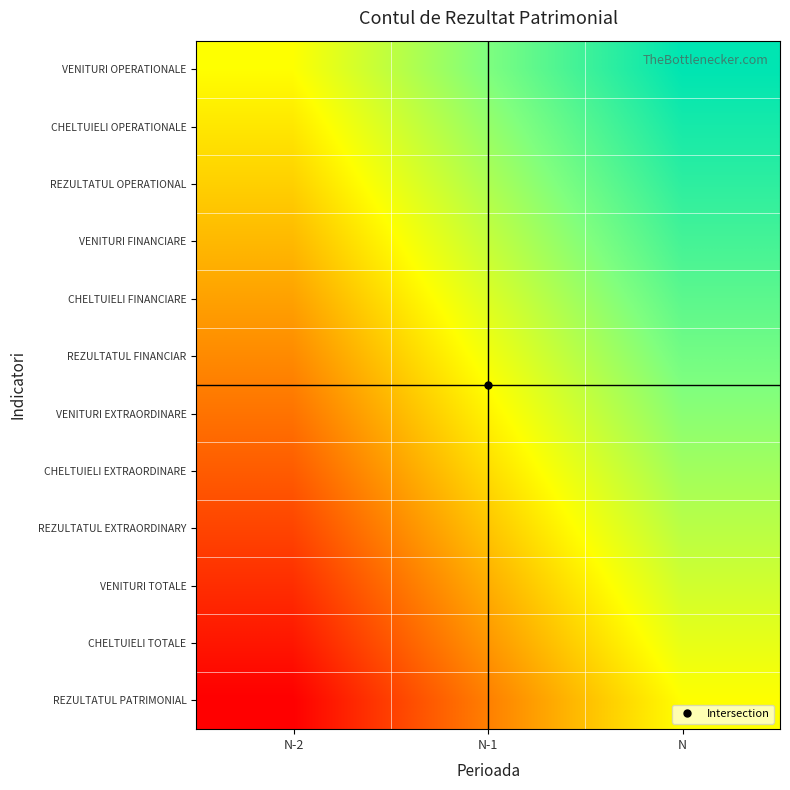

Reading left to right, extract all data points from this chart.

VENITURI OPERATIONALE: N-2=50000.0	N-1=75000.0	N=100000.0
CHELTUIELI OPERATIONALE: N-2=45454.5	N-1=70454.5	N=95454.5
REZULTATUL OPERATIONAL: N-2=40909.1	N-1=65909.1	N=90909.1
VENITURI FINANCIARE: N-2=36363.6	N-1=61363.6	N=86363.6
CHELTUIELI FINANCIARE: N-2=31818.2	N-1=56818.2	N=81818.2
REZULTATUL FINANCIAR: N-2=27272.7	N-1=52272.7	N=77272.7
VENITURI EXTRAORDINARE: N-2=22727.3	N-1=47727.3	N=72727.3
CHELTUIELI EXTRAORDINARE: N-2=18181.8	N-1=43181.8	N=68181.8
REZULTATUL EXTRAORDINARY: N-2=13636.4	N-1=38636.4	N=63636.4
VENITURI TOTALE: N-2=9090.9	N-1=34090.9	N=59090.9
CHELTUIELI TOTALE: N-2=4545.5	N-1=29545.5	N=54545.5
REZULTATUL PATRIMONIAL: N-2=0.0	N-1=25000.0	N=50000.0